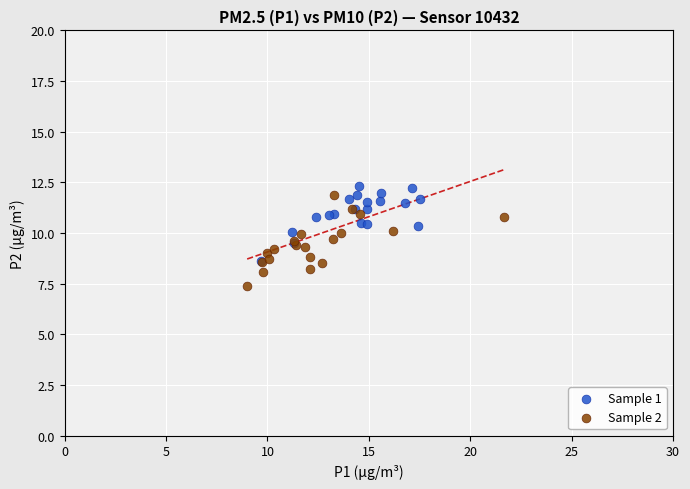

Which series contains the lowest Y value?

Sample 2